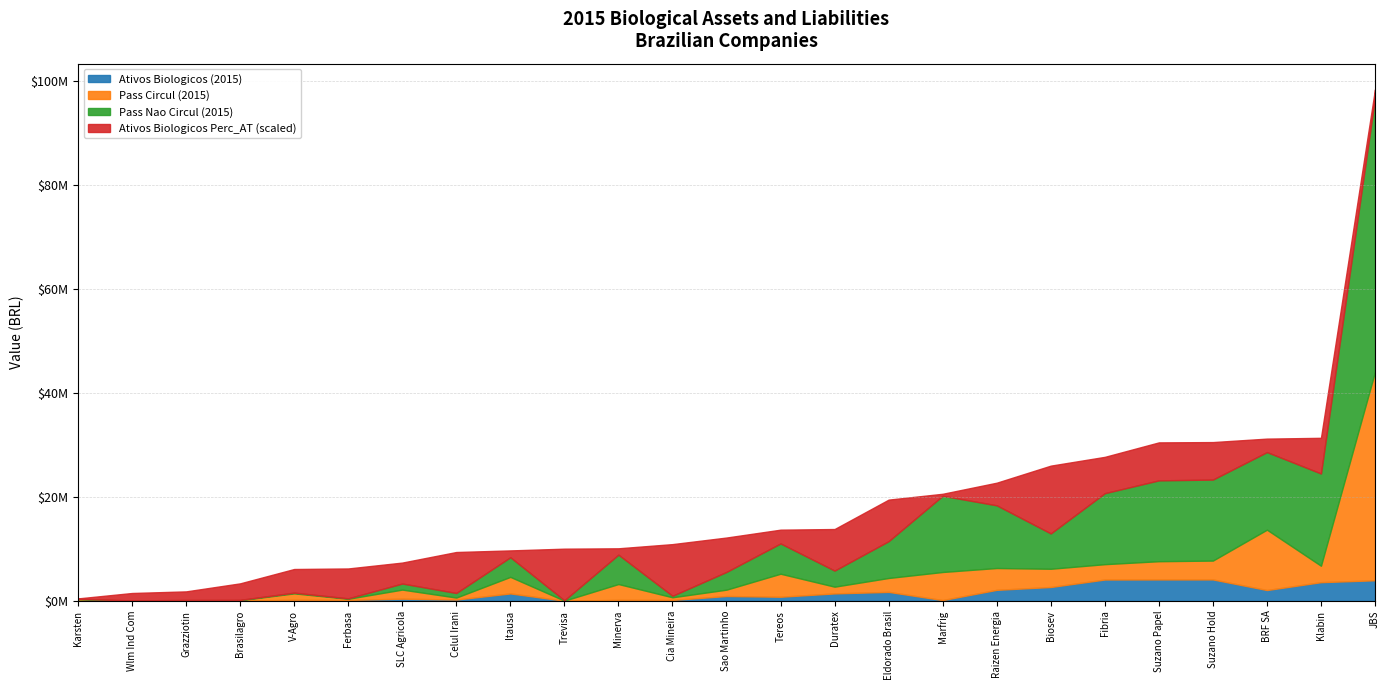

Between Itausa and V-Agro, which series saw the biggest shift?

Pass Nao Circul (2015)